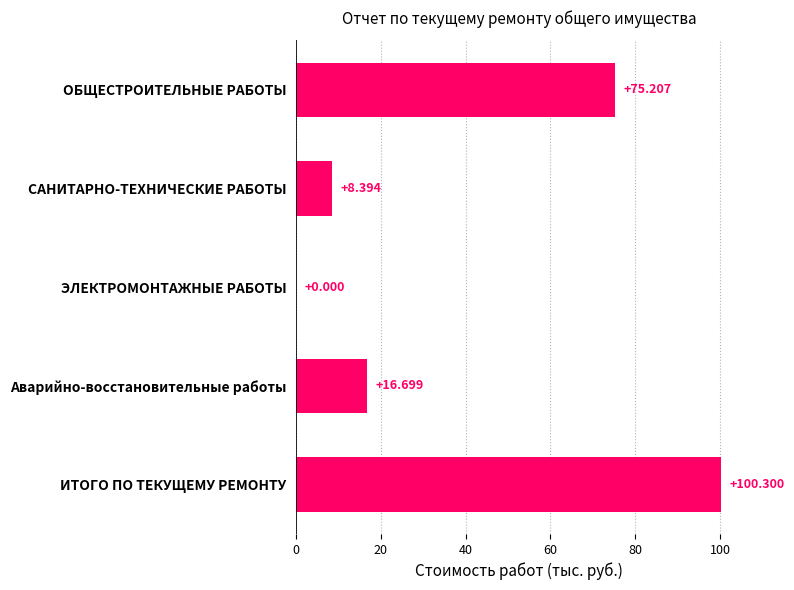

Where is the data nearest to the value 50?

ОБЩЕСТРОИТЕЛЬНЫЕ РАБОТЫ